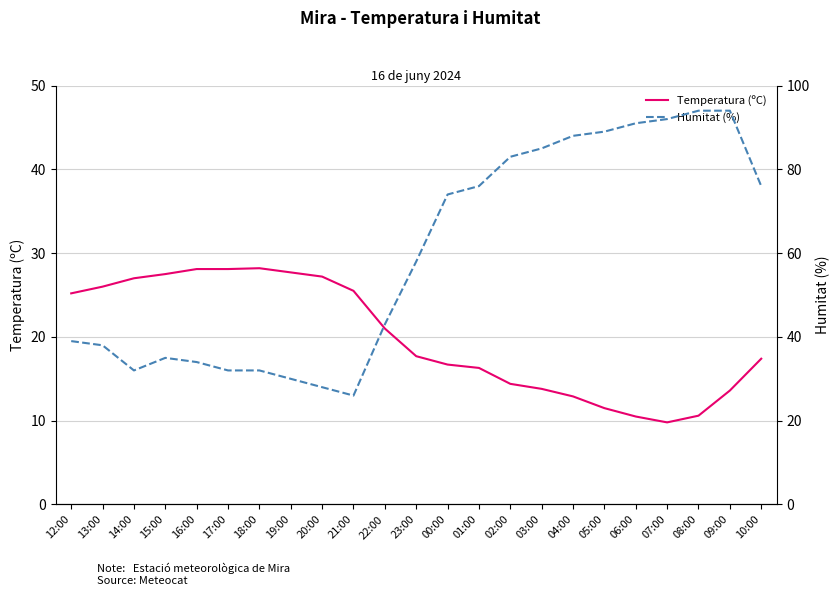

True or false: Temperatura (ºC) and Humitat (%) intersect in this chart.

False